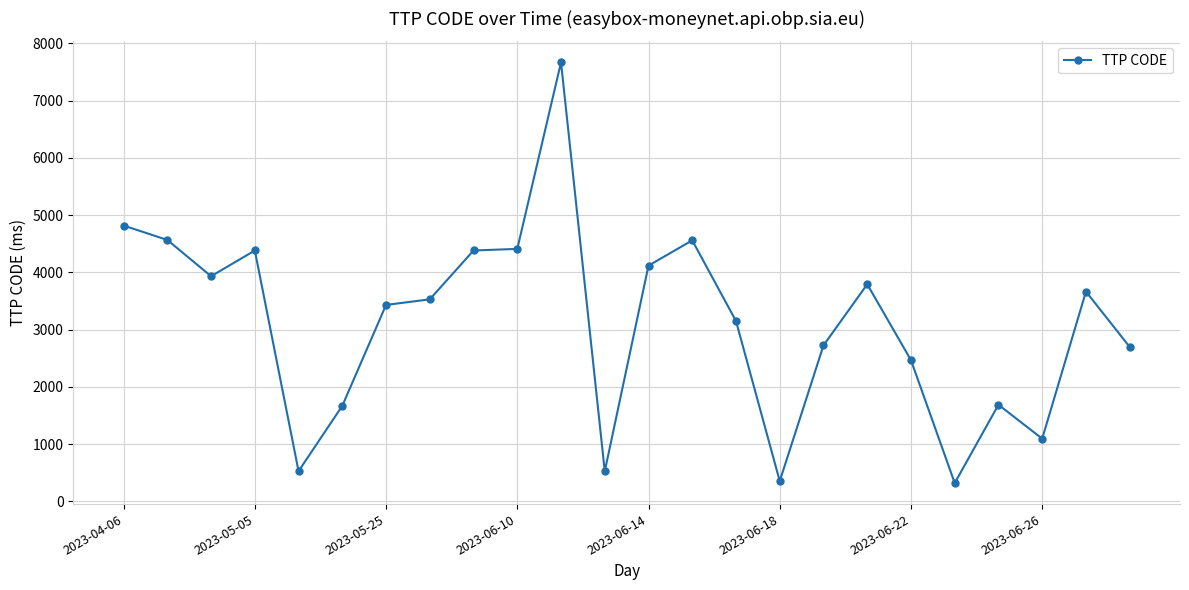

What is the smallest value displayed?

318.5